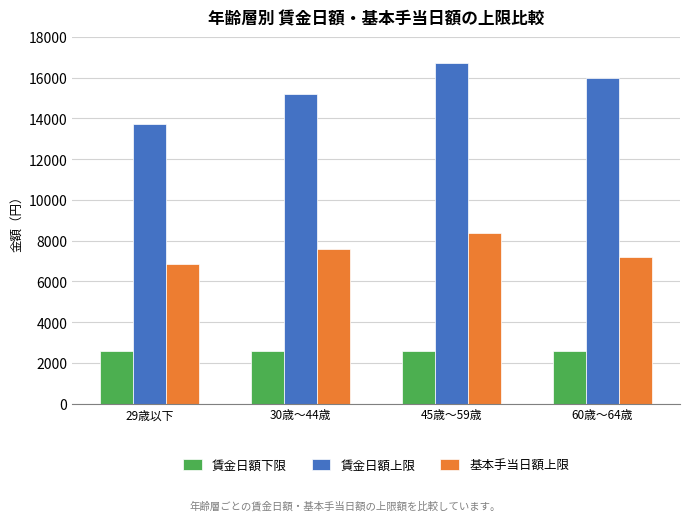

At which label does 賃金日額上限 reach its peak?

45歳～59歳